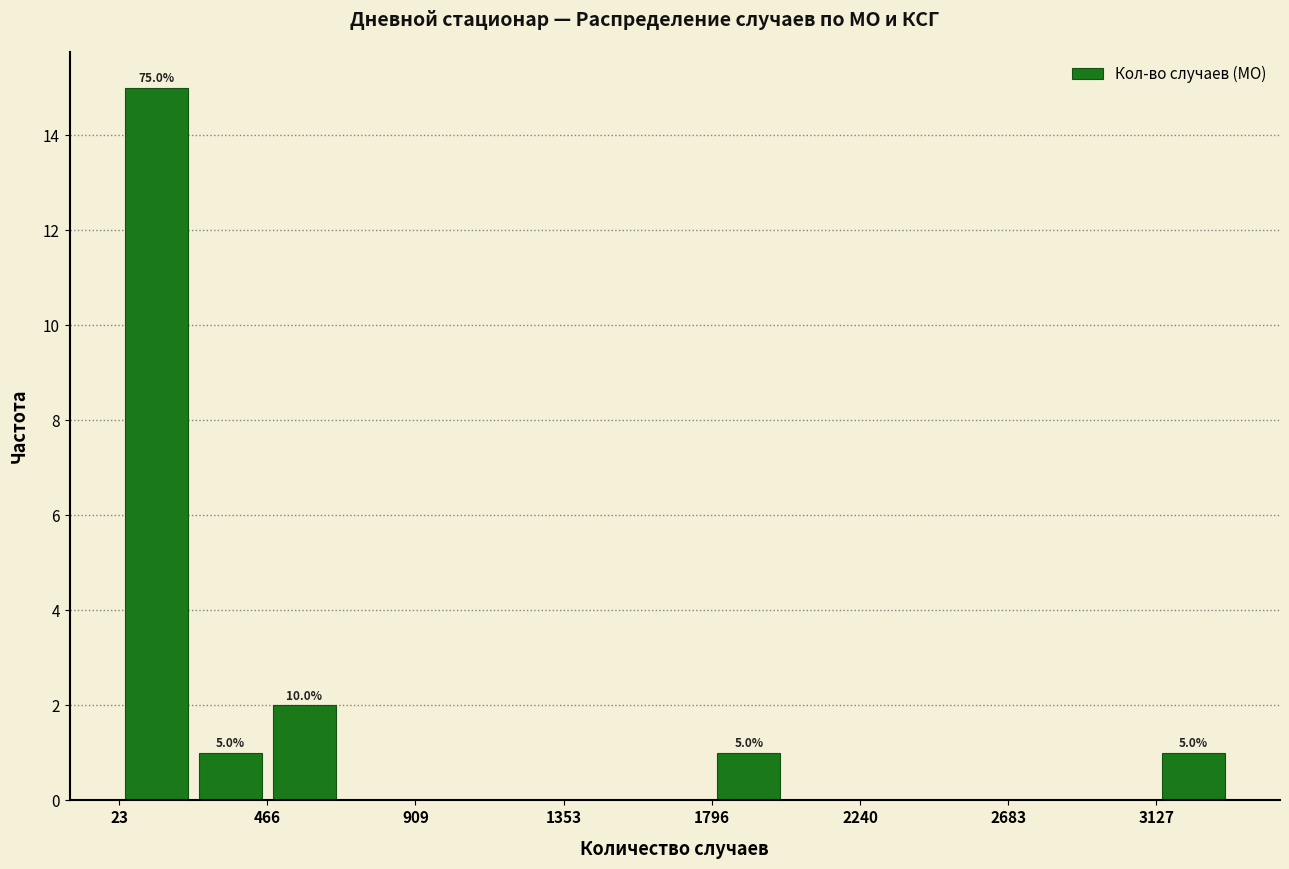

Which range on the x-axis has the tallest bar?

0 to 250